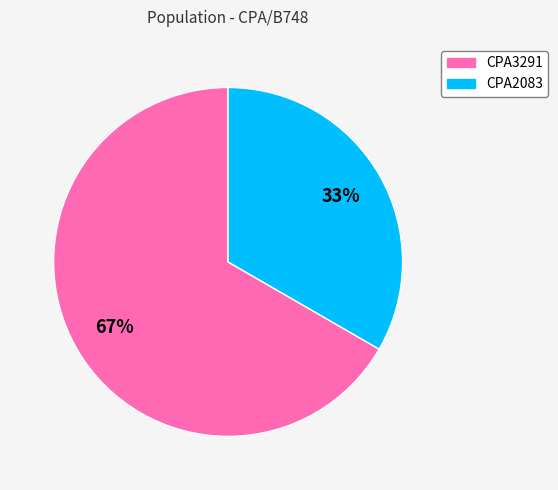

To the nearest percent, what percentage of the pie is CPA2083?

33%